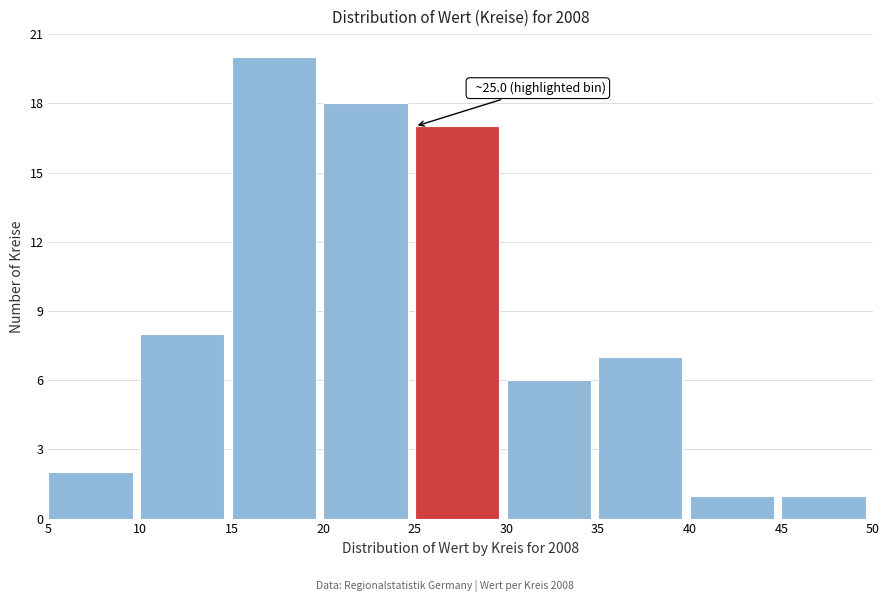

Over which range of the x-axis is the bar tallest?

15 to 20